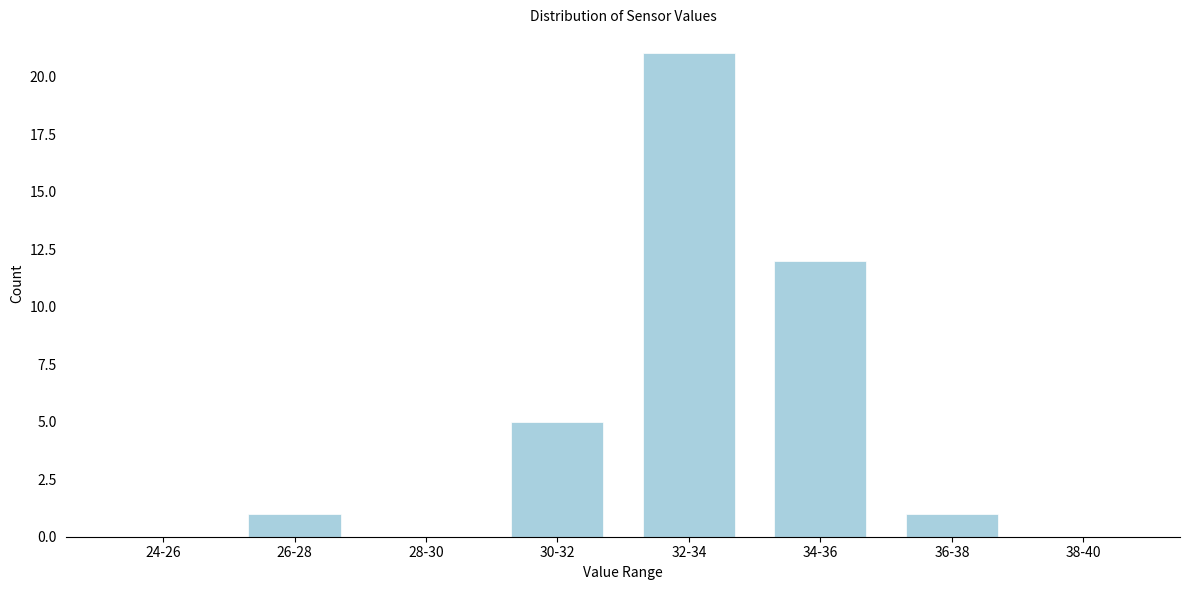

Reading left to right, transcribe all the data shown in this chart.

24-26=0	26-28=1	28-30=0	30-32=5	32-34=21	34-36=12	36-38=1	38-40=0